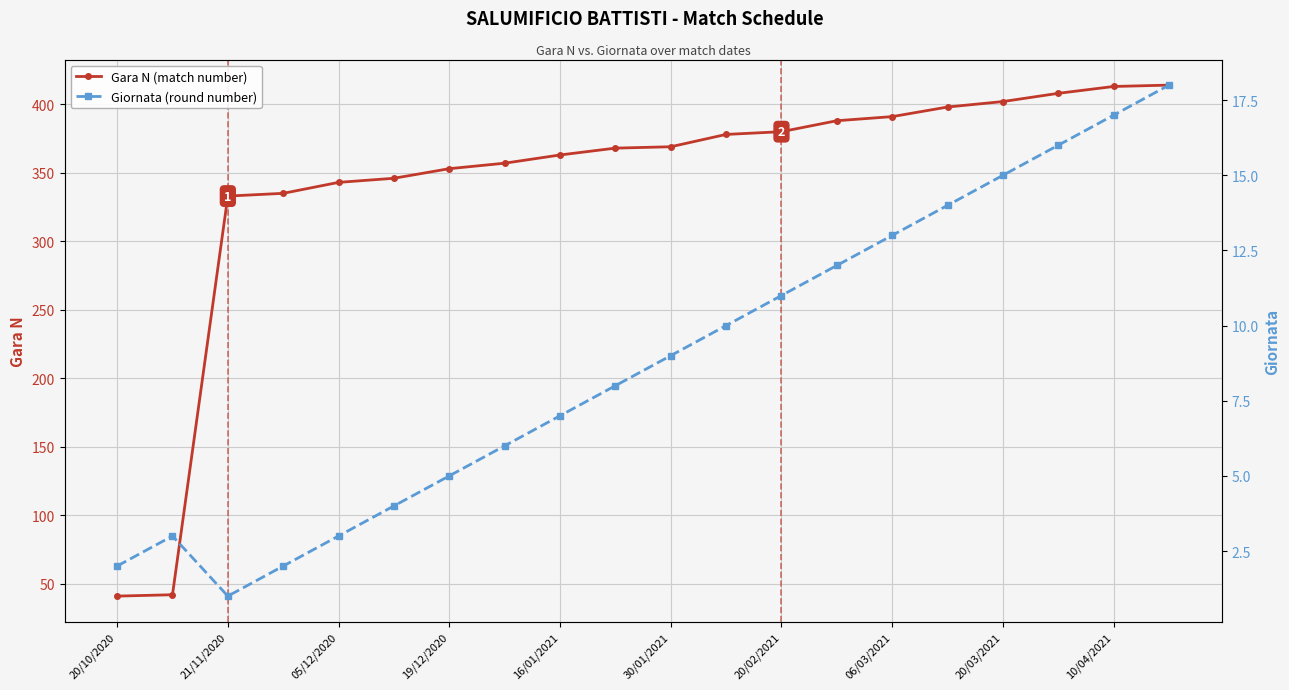

Count the number of categories in the chart.

20